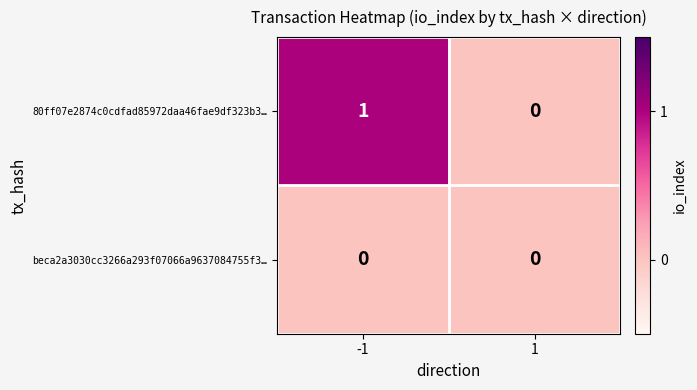

Reading right to left, extract all data points from this chart.

80ff07e2874c0cdfad85972daa46fae9df323b3…: 0	1
beca2a3030cc3266a293f07066a9637084755f3…: 0	0